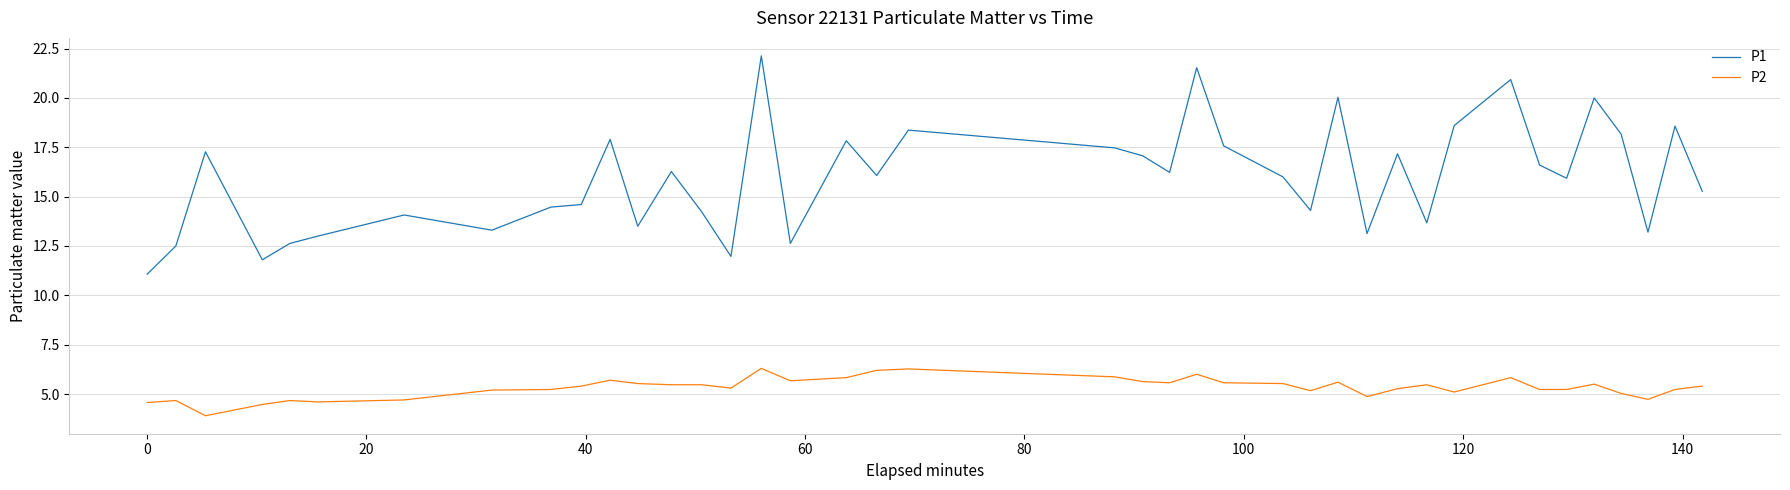

What is the maximum value for P2?

6.3